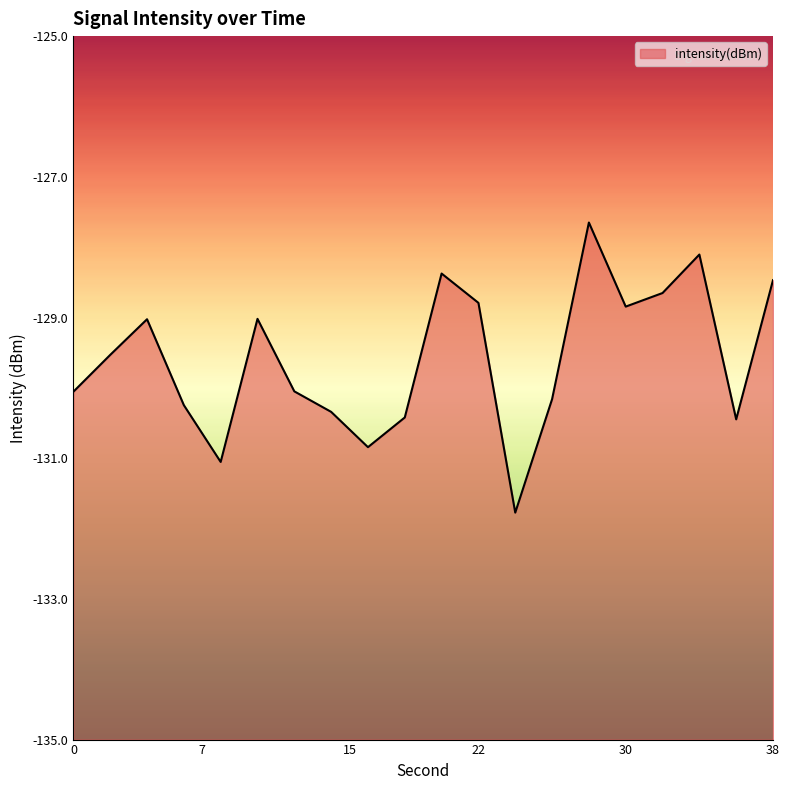

At which category does the data reach its first local valley?

8